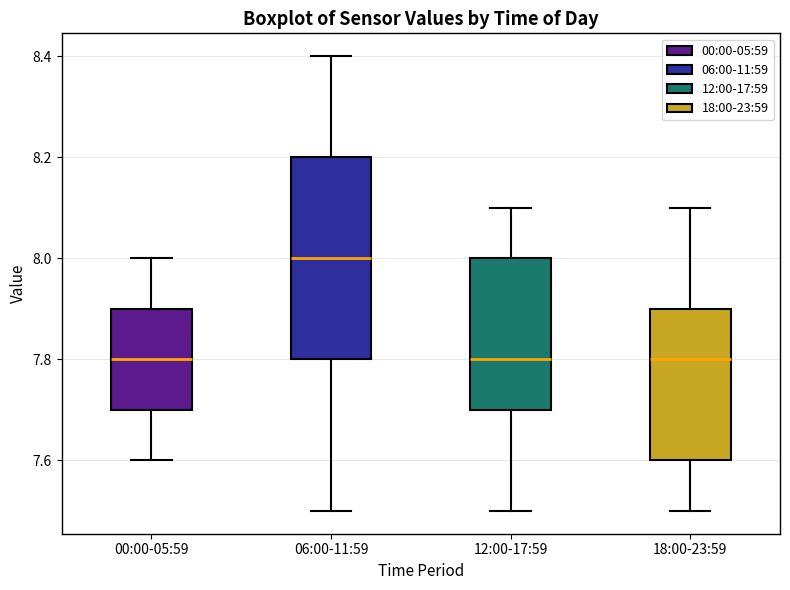

Where does the upper whisker of the box for 12:00-17:59 end on the y-axis? The values are not printed on the chart, so give them approximately, as read against the axis.

8.1